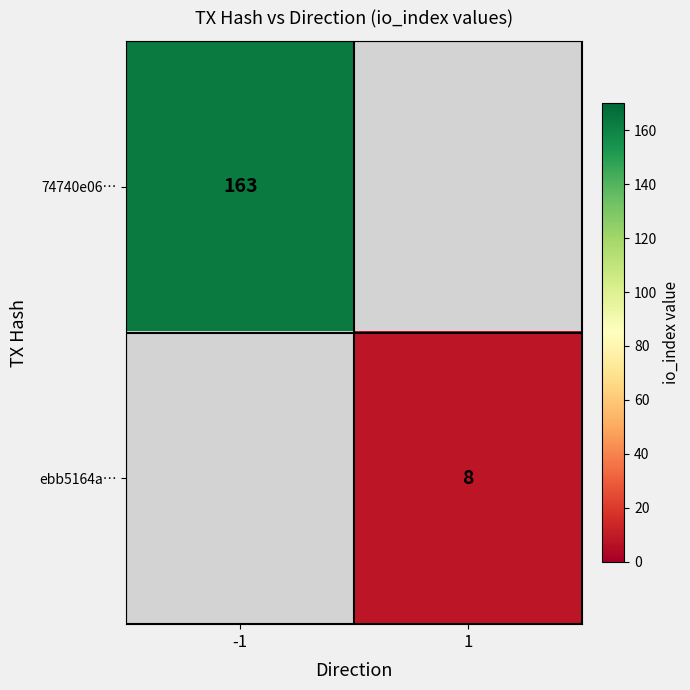

Is it true that ebb5164a… equals 8 at 1?

True